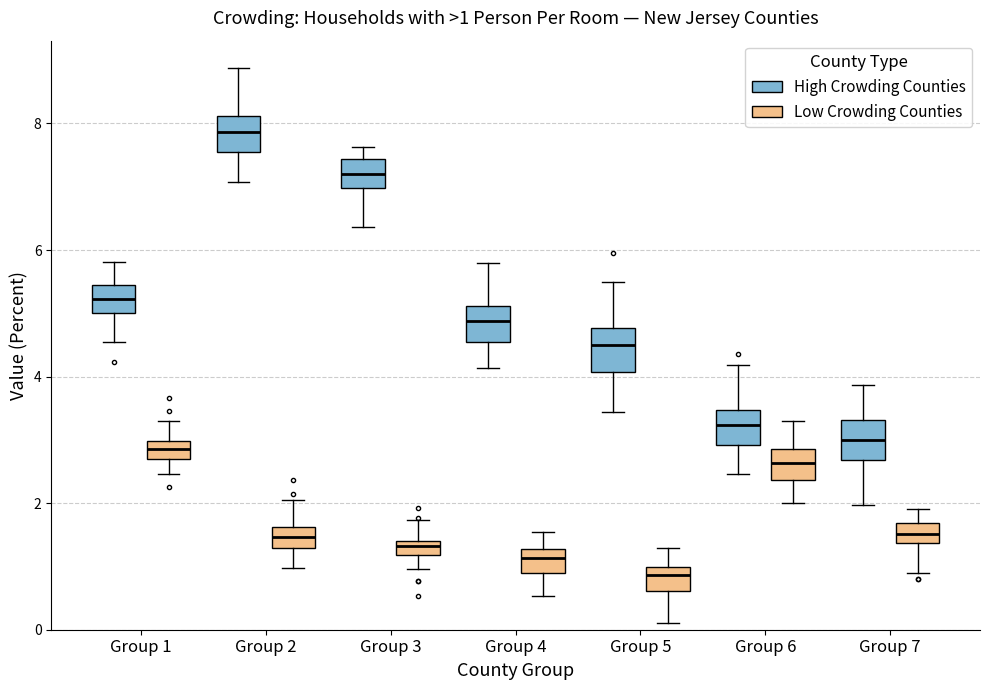

Which box has the highest median line?

Group 2 (High Crowding Counties)